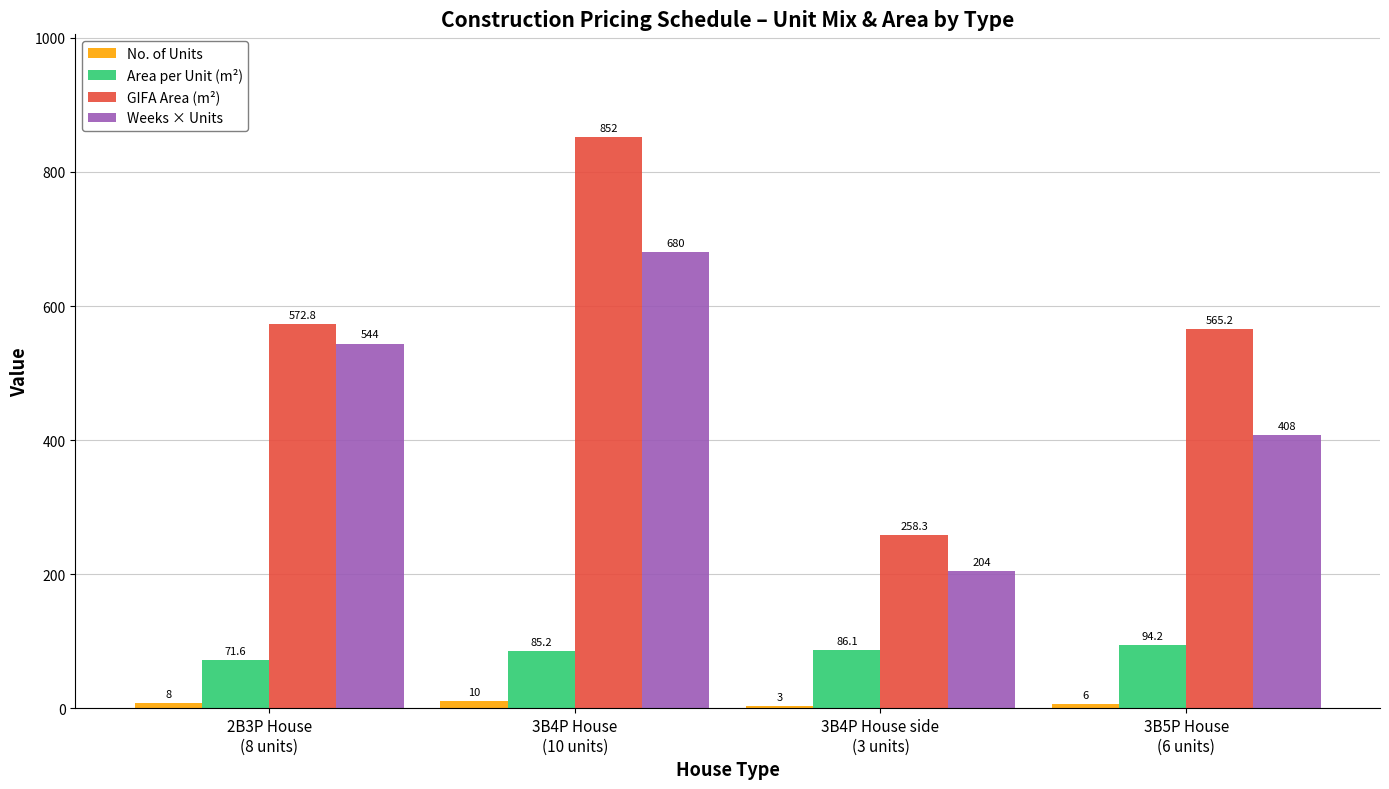

What is the average value of the Area per Unit (m²) series?

84.3